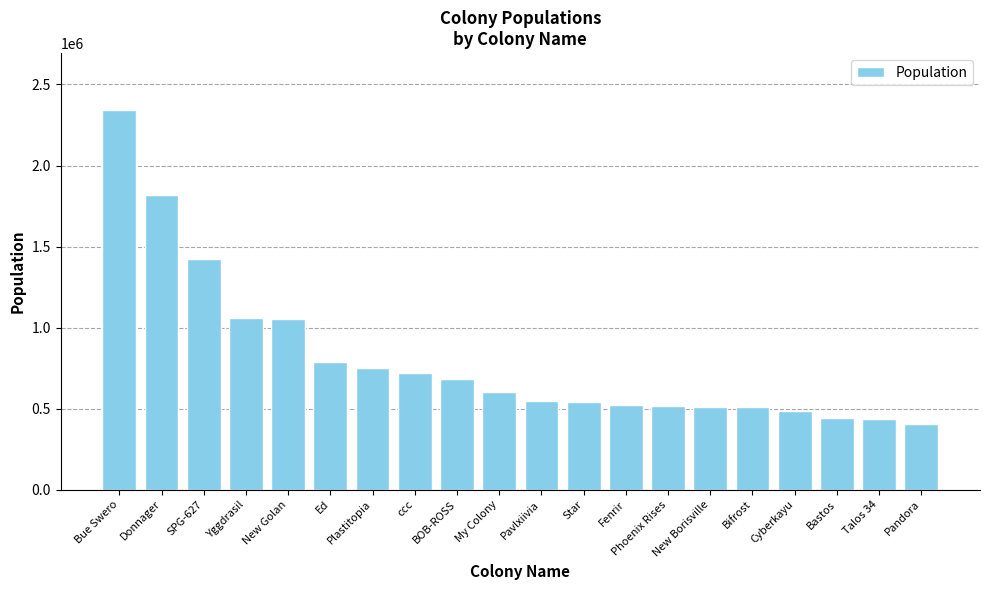

Approximately how many times larger is the value at Phoenix Rises compared to BOB-ROSS?

0.8